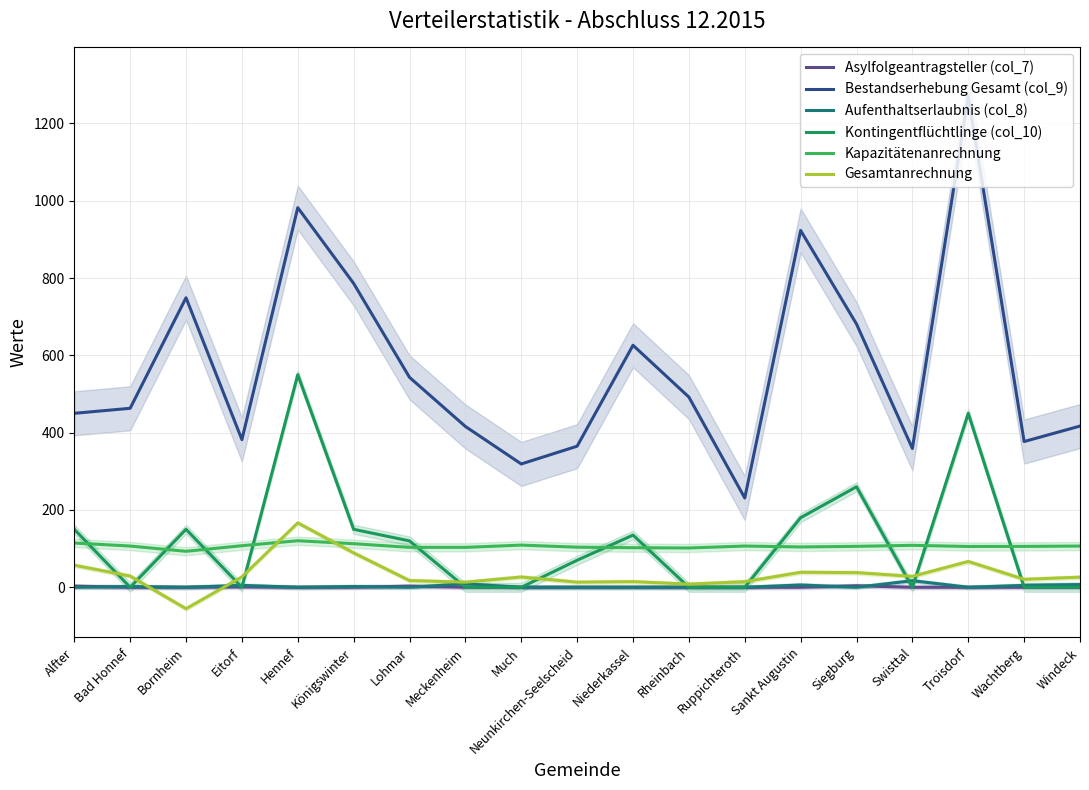

Where is Asylfolgeantragsteller (col_7) nearest to the value 2?

Alfter